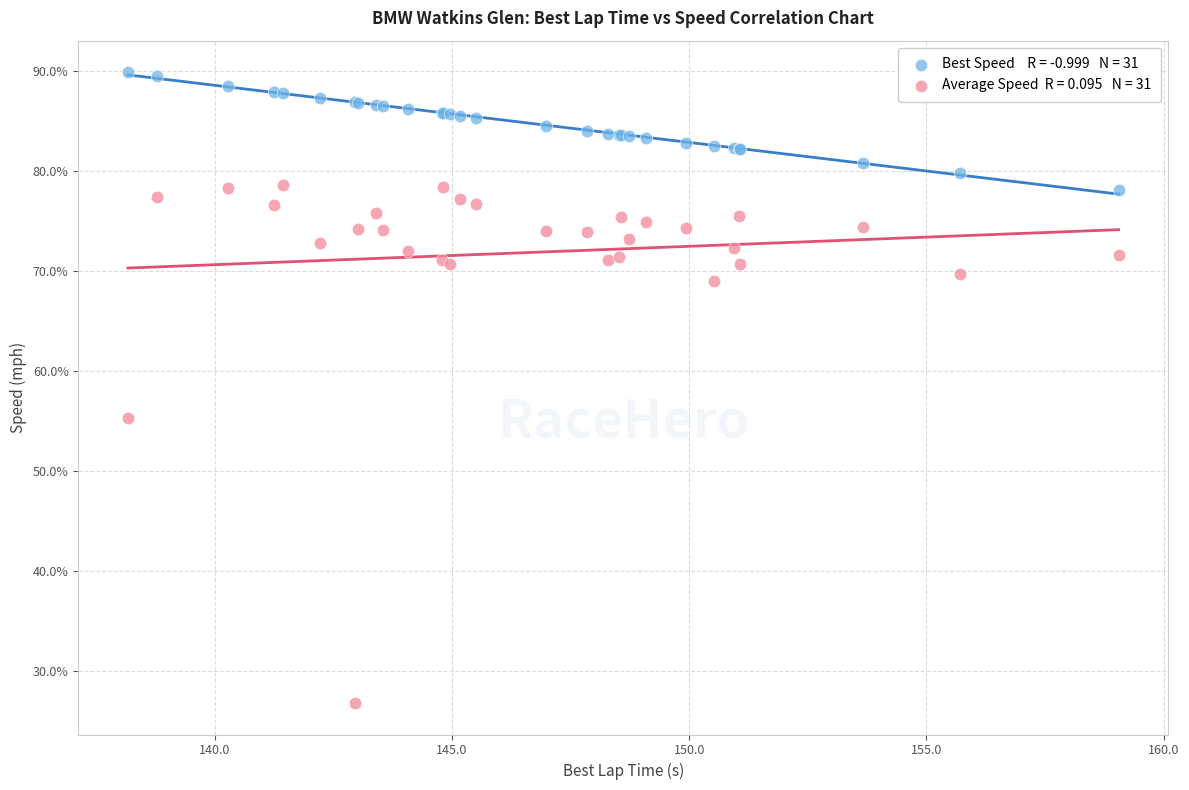

Across all series, what Y value is closest to 58?

55.3